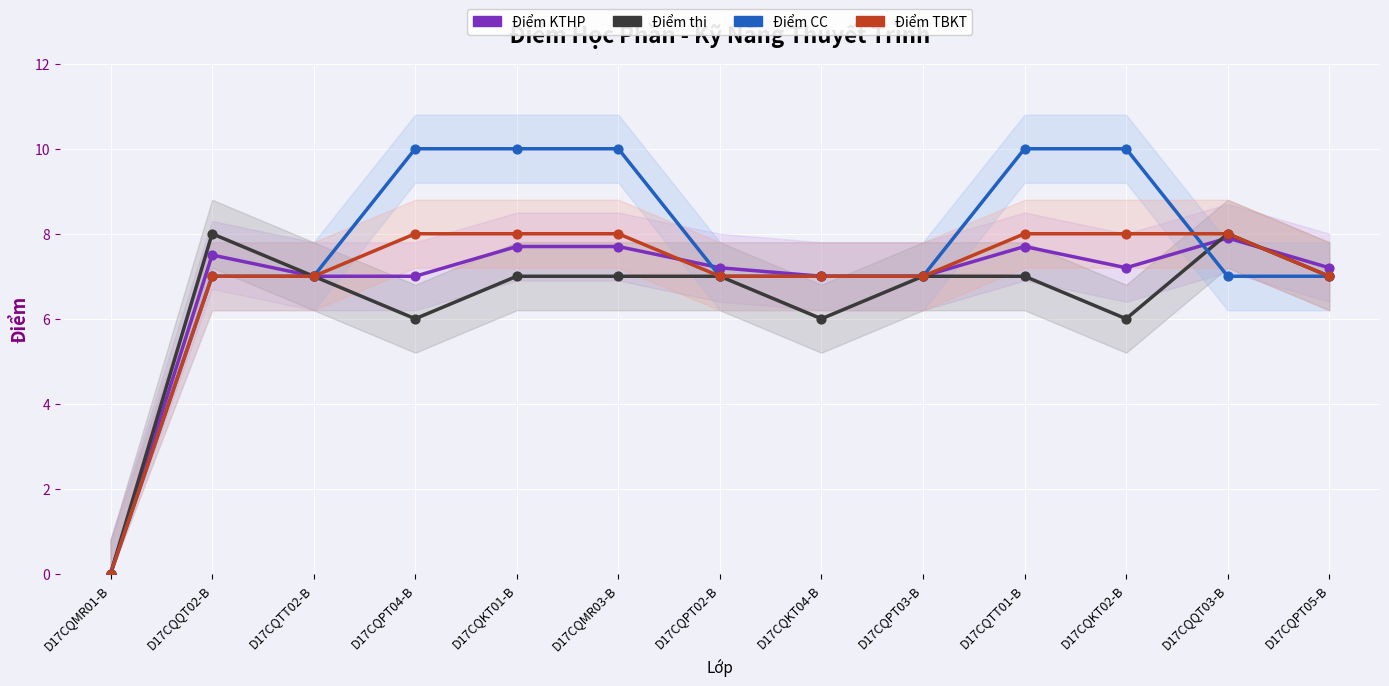

At which category is the sum across all series the highest?

D17CQKT01-B